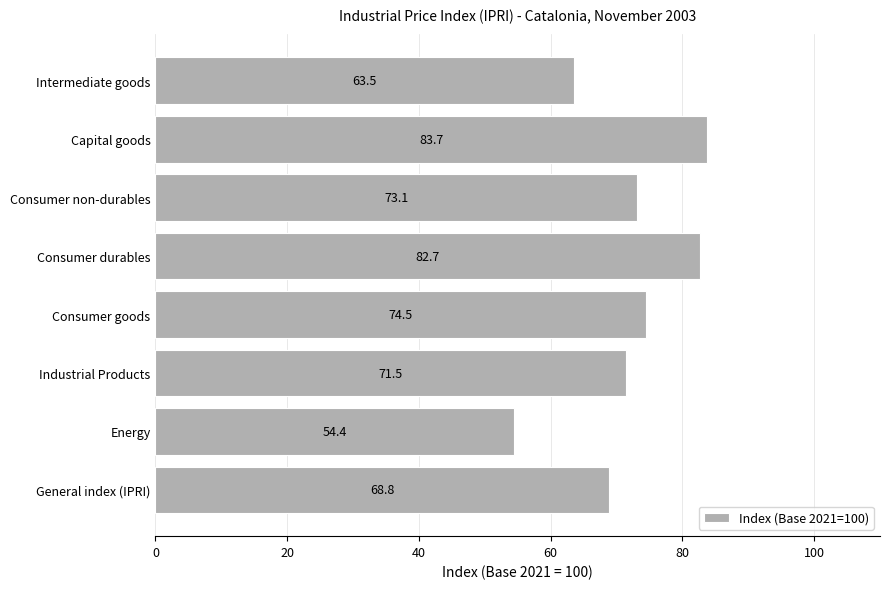

Which category has the highest value across all series?

Capital goods